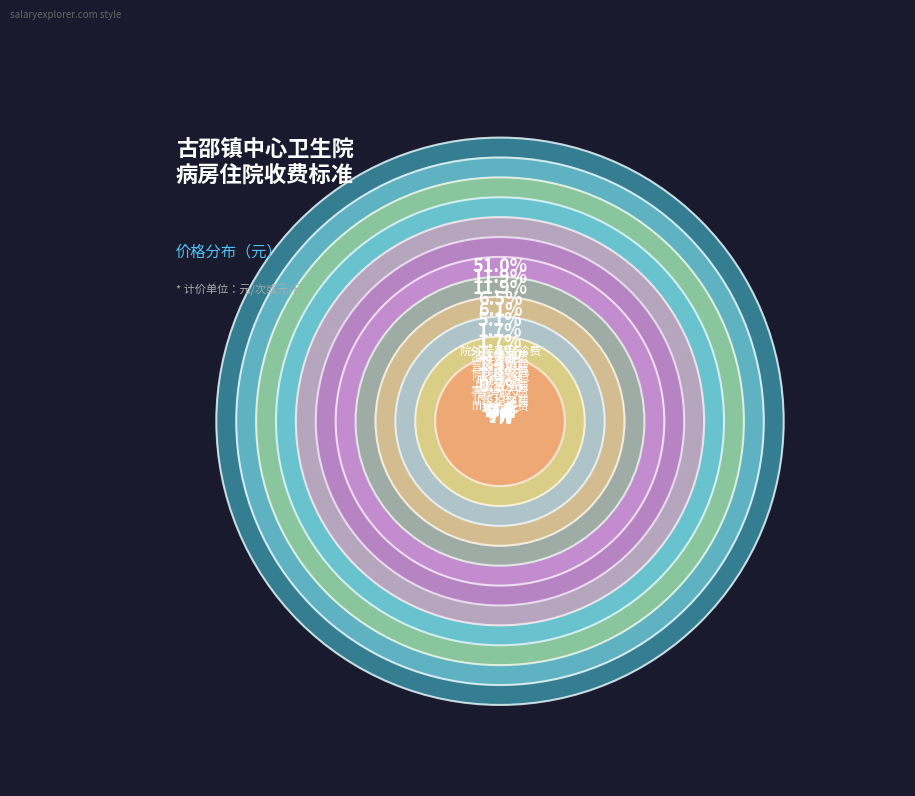

How many slices are in this pie chart?

12